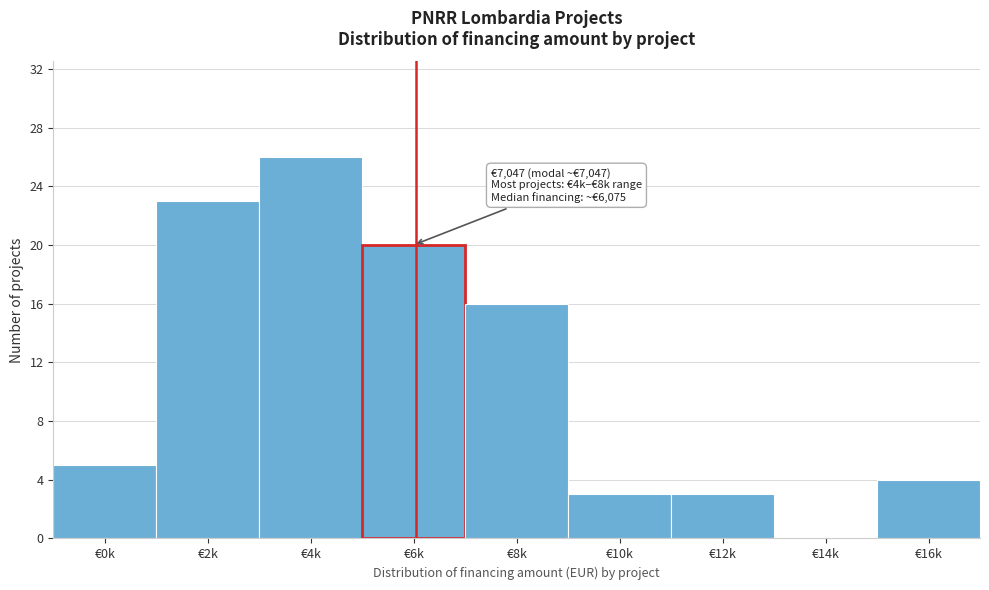

Reading right to left, list all the values displayed in this chart.

€16k=4	€14k=0	€12k=3	€10k=3	€8k=16	€6k=20	€4k=26	€2k=23	€0k=5